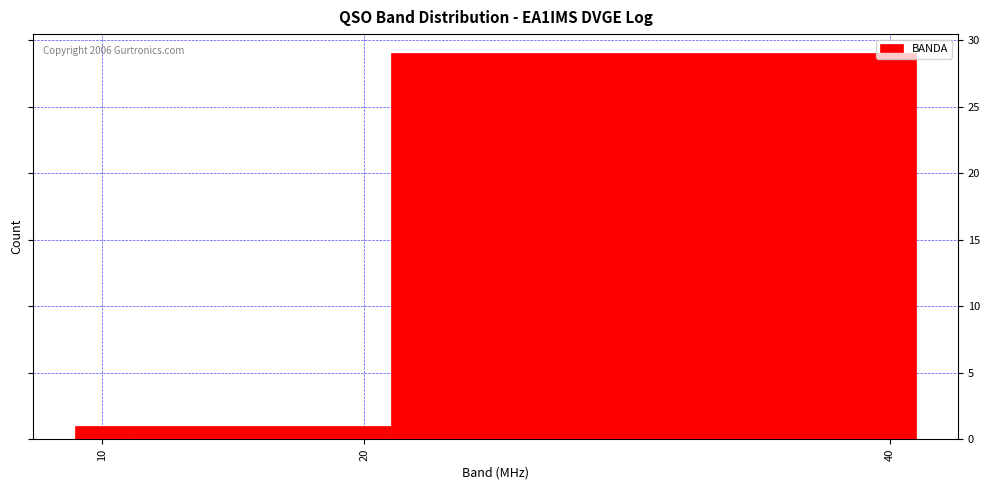

Read against the x-axis, roughly where is the centre of the tallest bar?

31